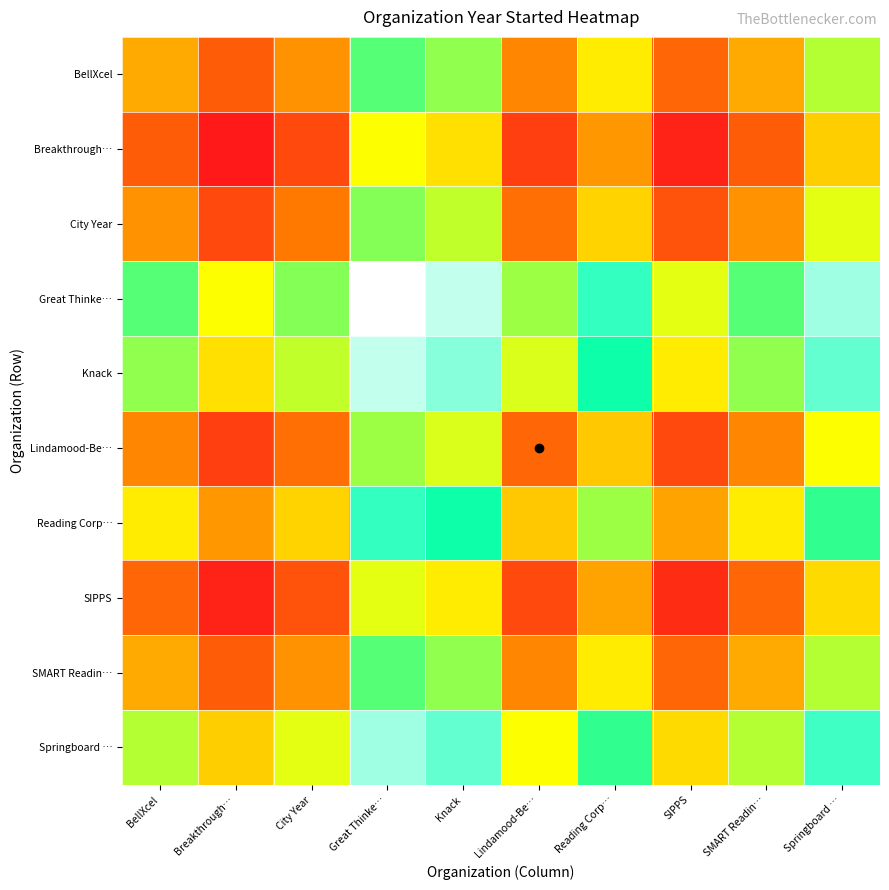

What is the total value across all series at SMART Readin…?

3.9